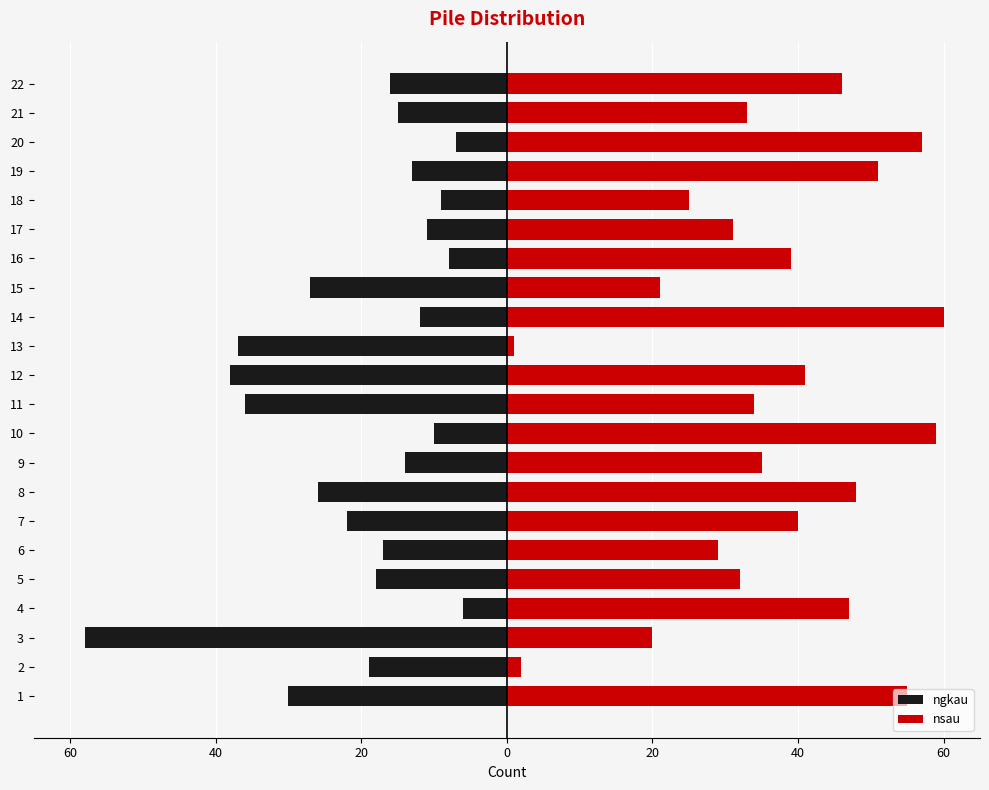

Reading left to right, transcribe all the data shown in this chart.

ngkau: -30	-19	-58	-6	-18	-17	-22	-26	-14	-10	-36	-38	-37	-12	-27	-8	-11	-9	-13	-7	-15	-16
nsau: 55	2	20	47	32	29	40	48	35	59	34	41	1	60	21	39	31	25	51	57	33	46